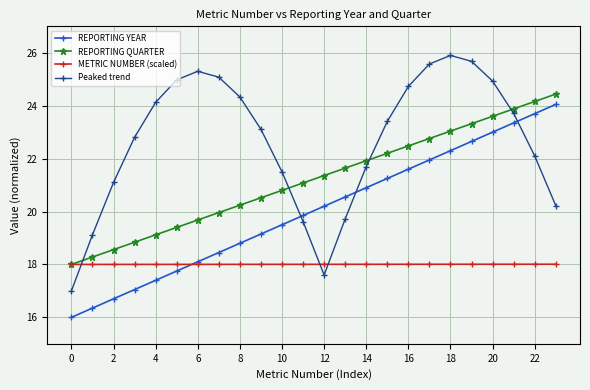

How many interior local peaks does the Peaked trend series have?

2